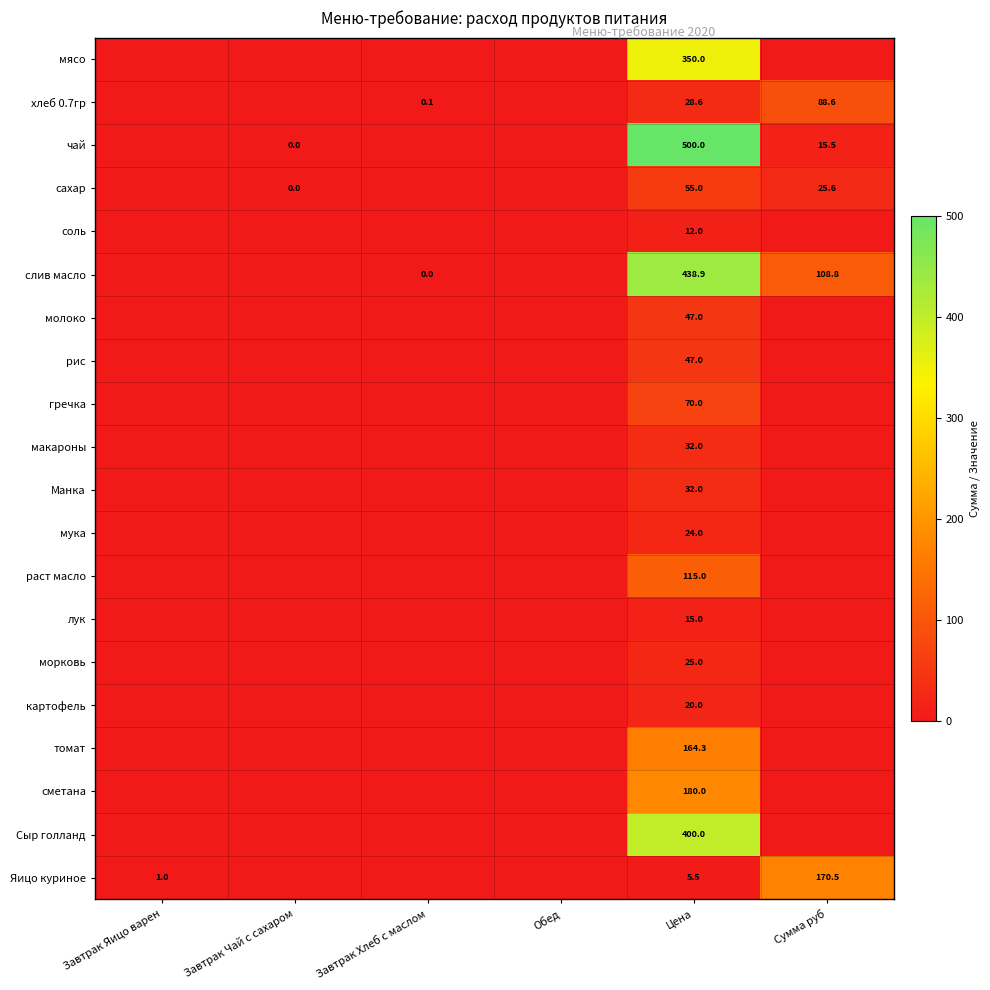

The value of сахар at Цена is 55.0. True or false?

True